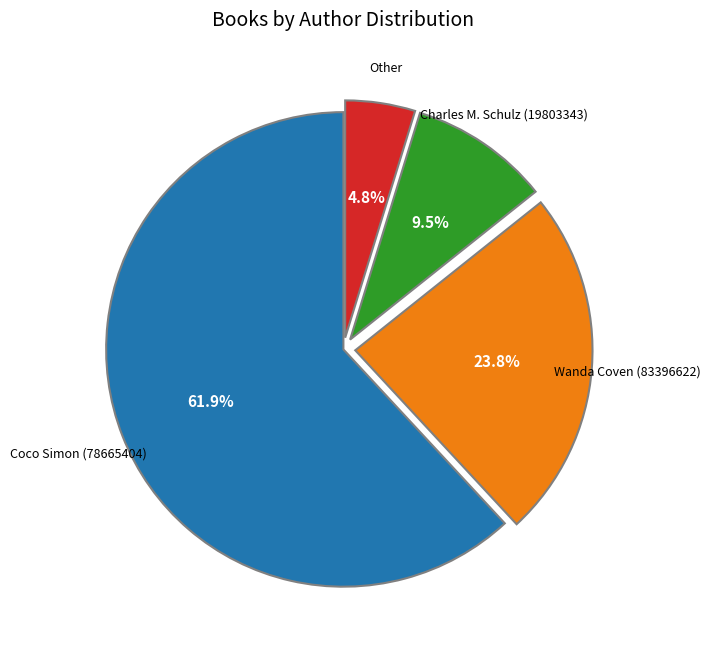

Does any single category account for the majority?

Yes